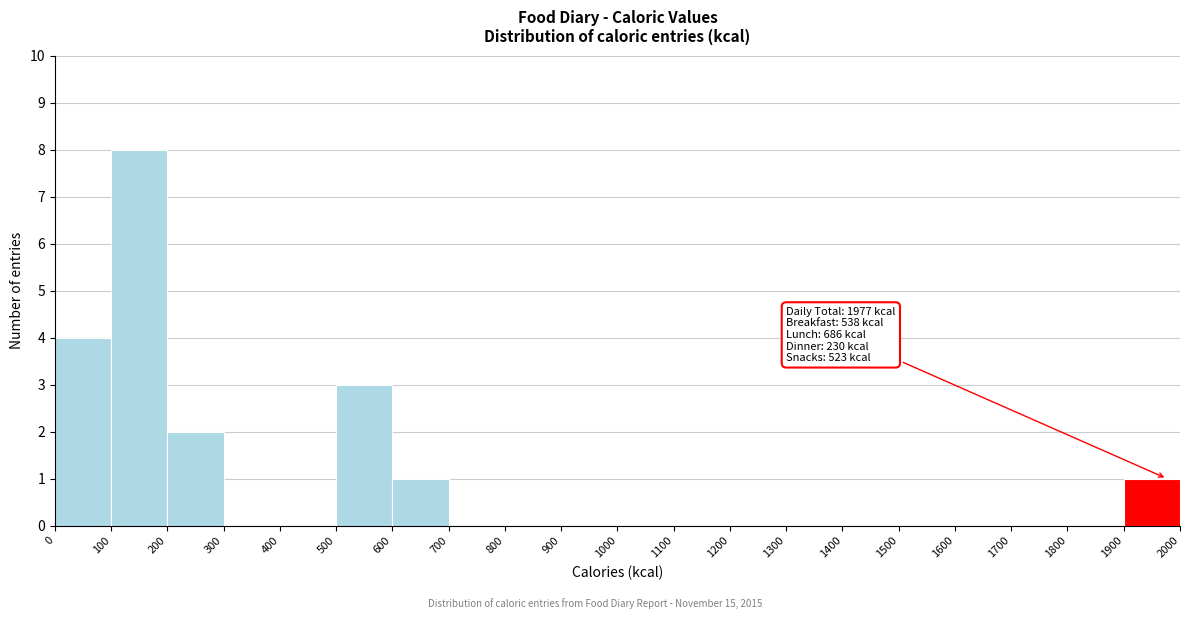

Over which range of the x-axis is the bar tallest?

100 to 200